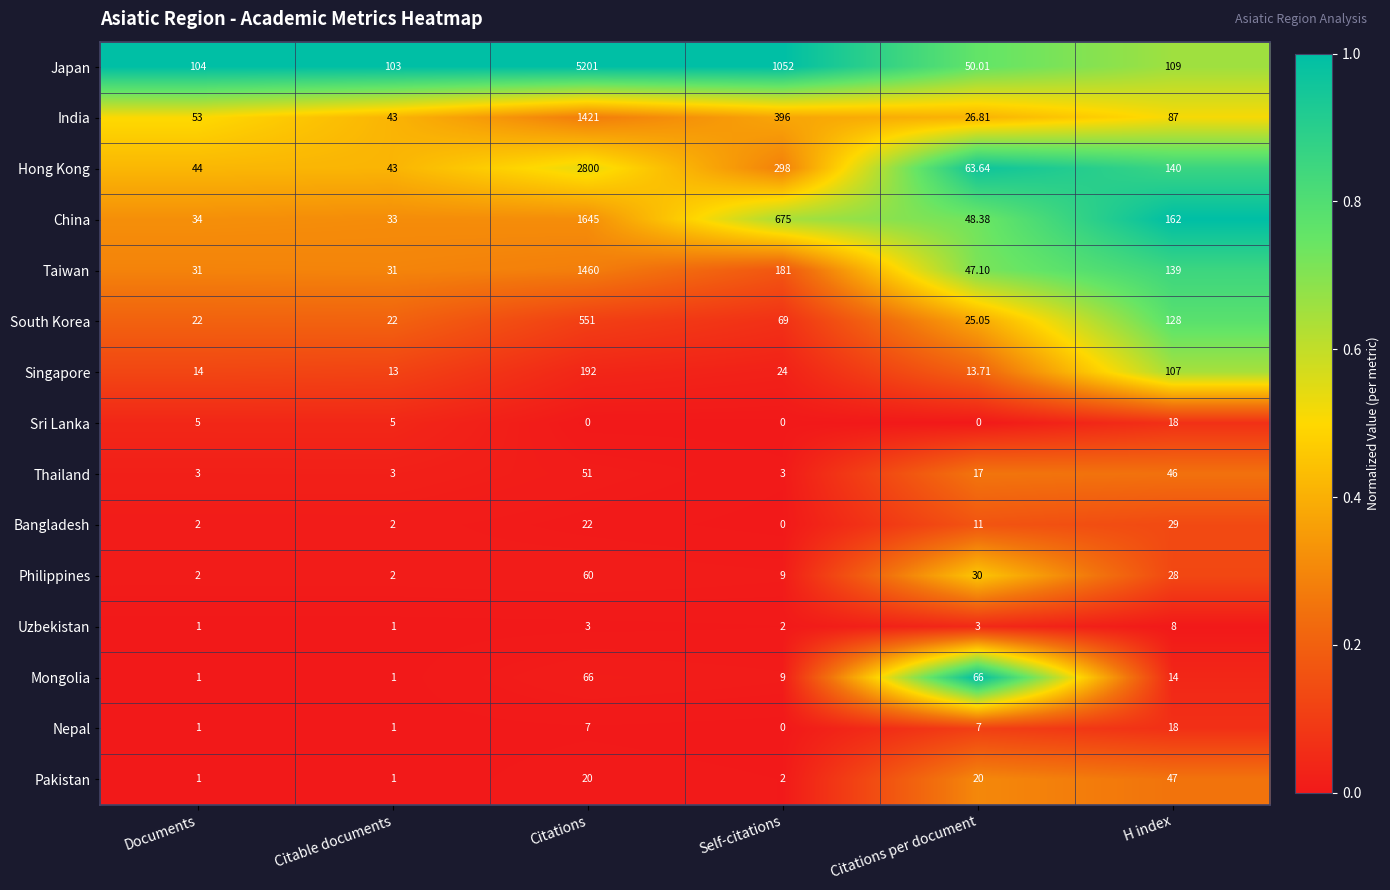

Where is Hong Kong nearest to the value 1421?

Self-citations